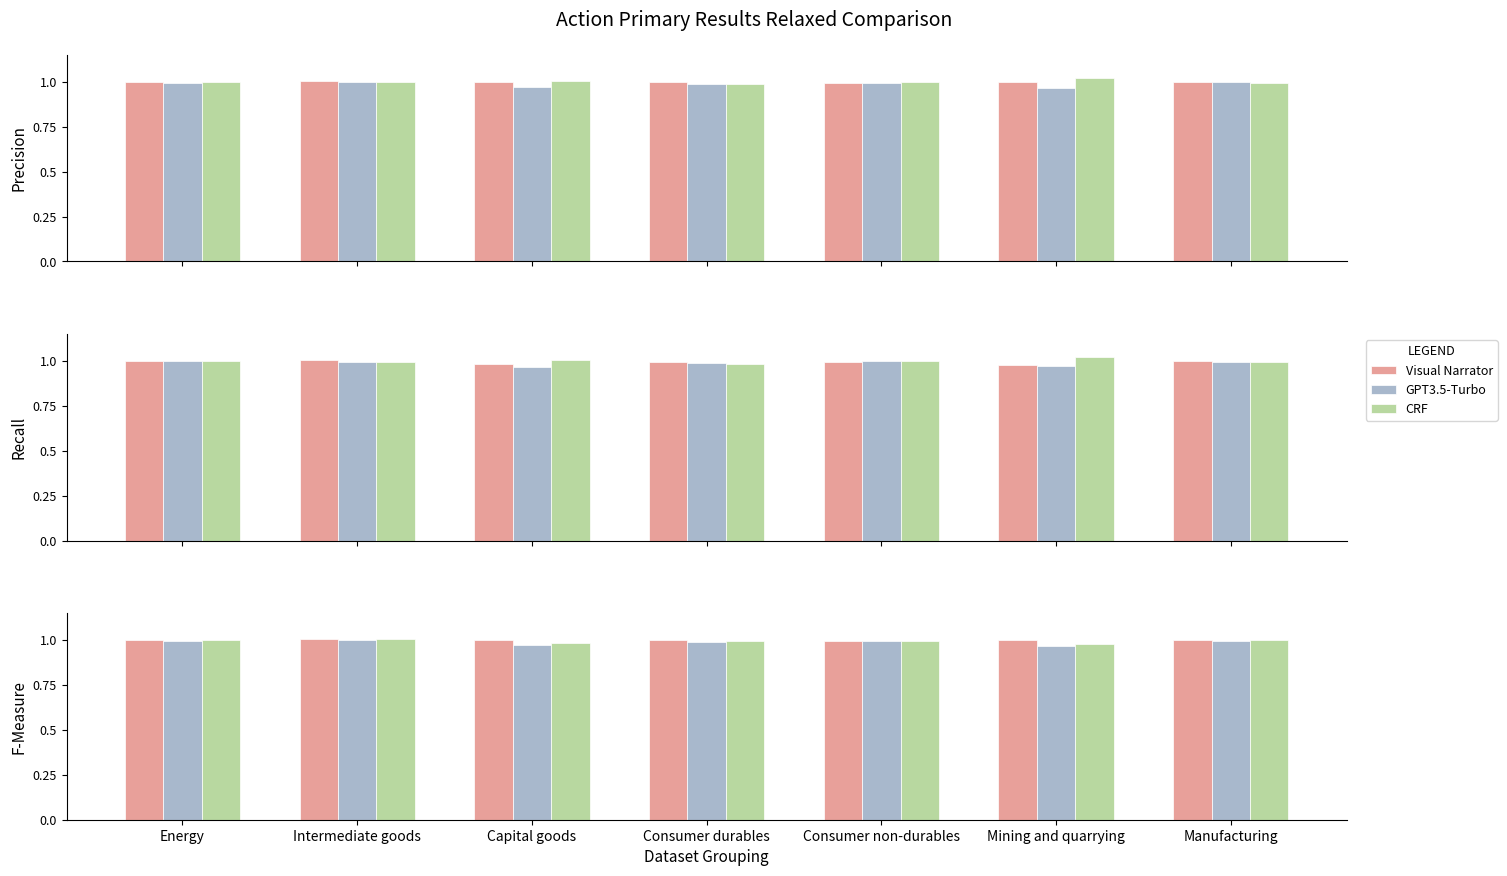

How many groups of bars are there?

7